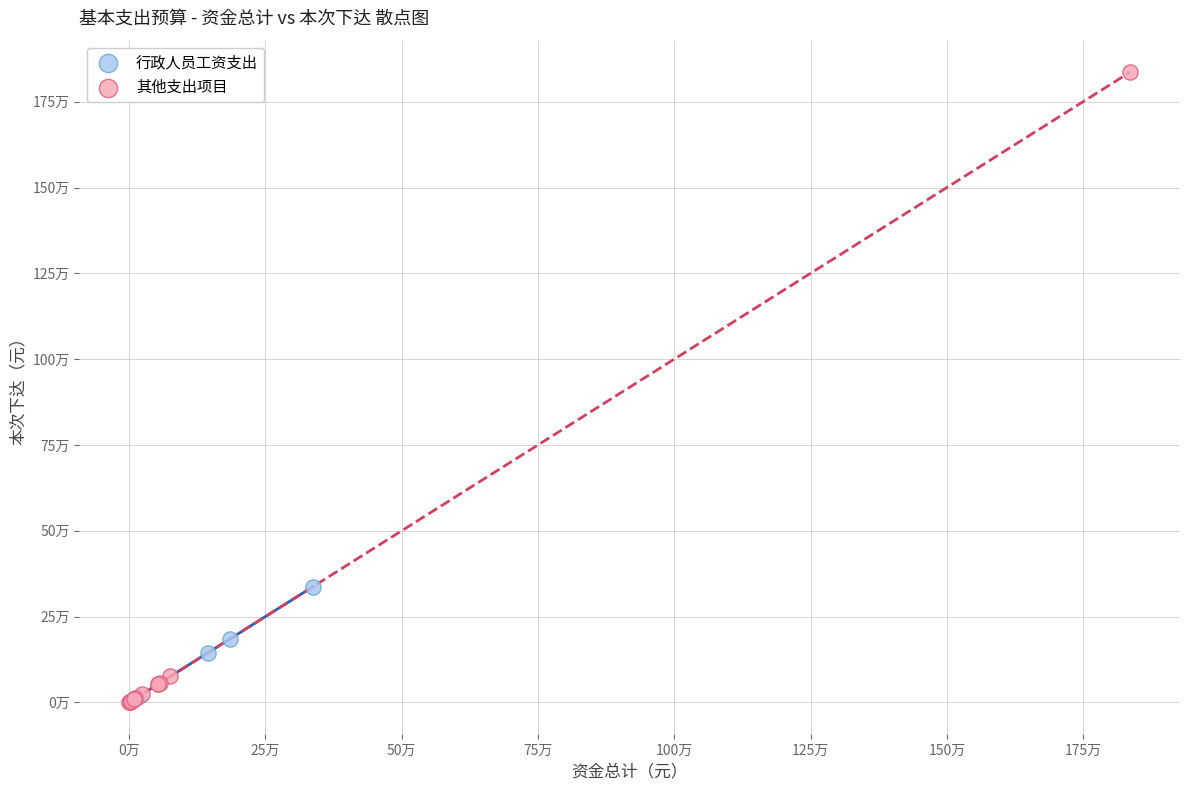

What are all the series names shown in the legend?

行政人员工资支出, 其他支出项目